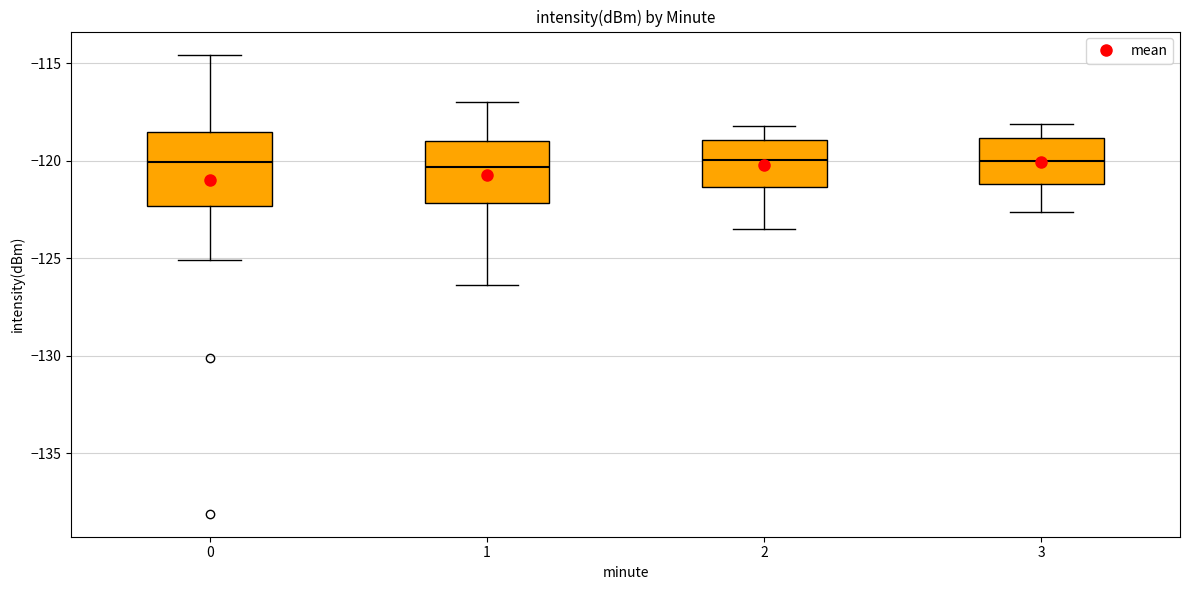

Which box is the tallest, from its lower edge to its upper edge?

0